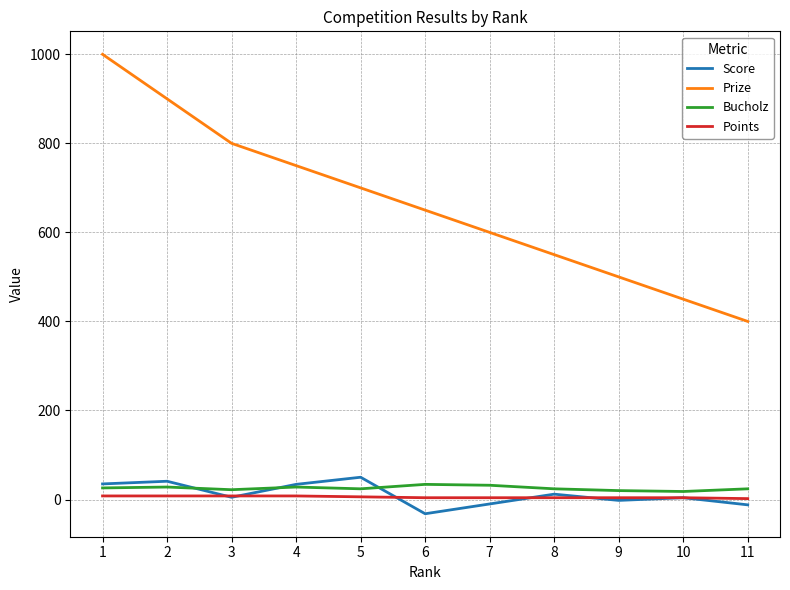

Which label corresponds to the smallest value in the chart?

6